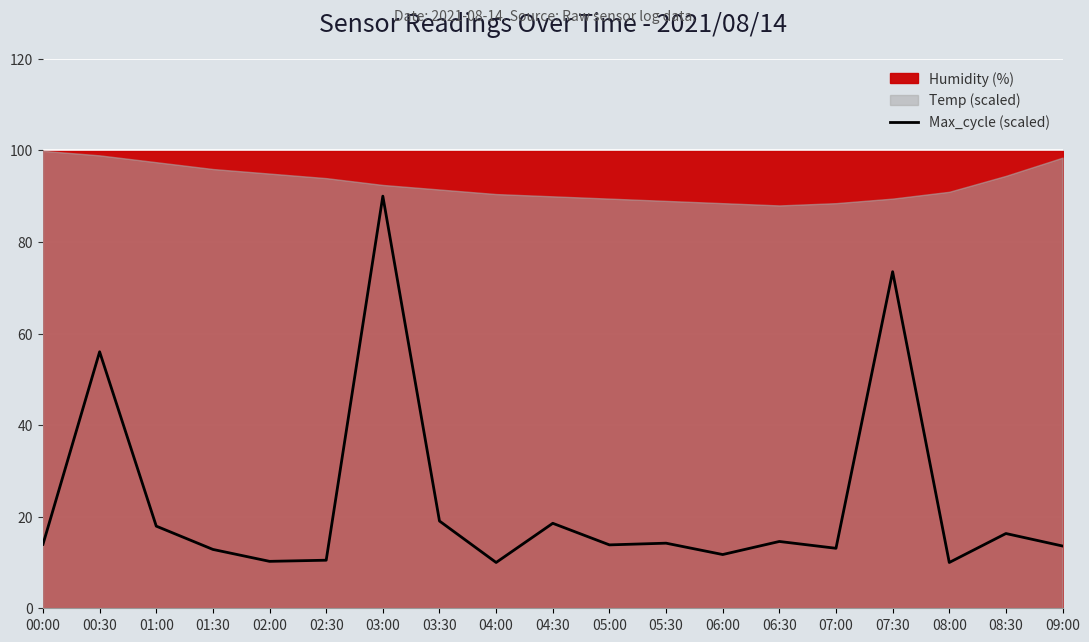

What is the label of the 1st point from the left?

00:00